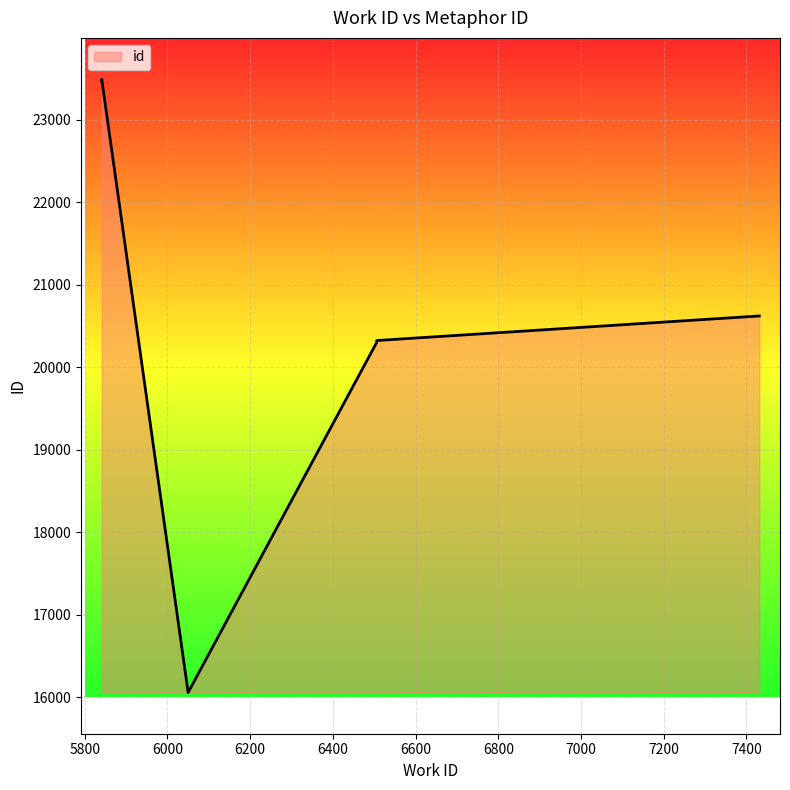

What is the maximum value shown in the chart?

23494